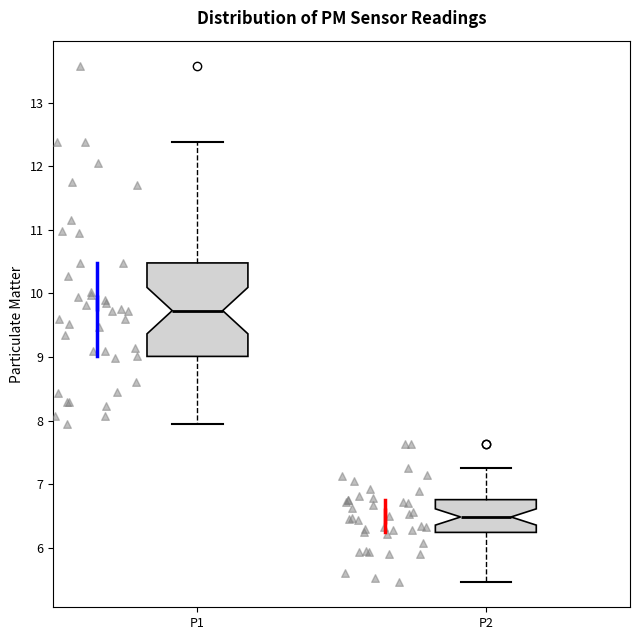

Where is the upper edge of the box for P1 on the y-axis? The values are not printed on the chart, so give them approximately, as read against the axis.

10.5